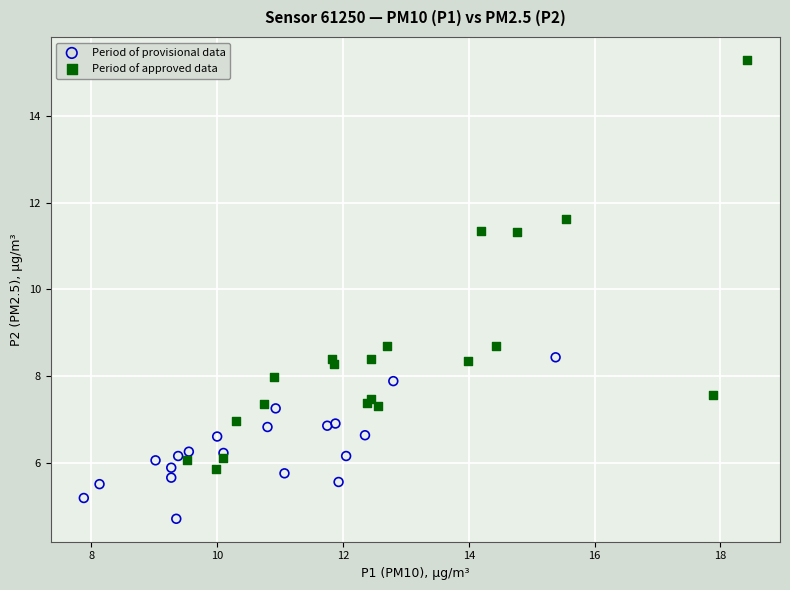

What are all the series names shown in the legend?

Period of provisional data, Period of approved data